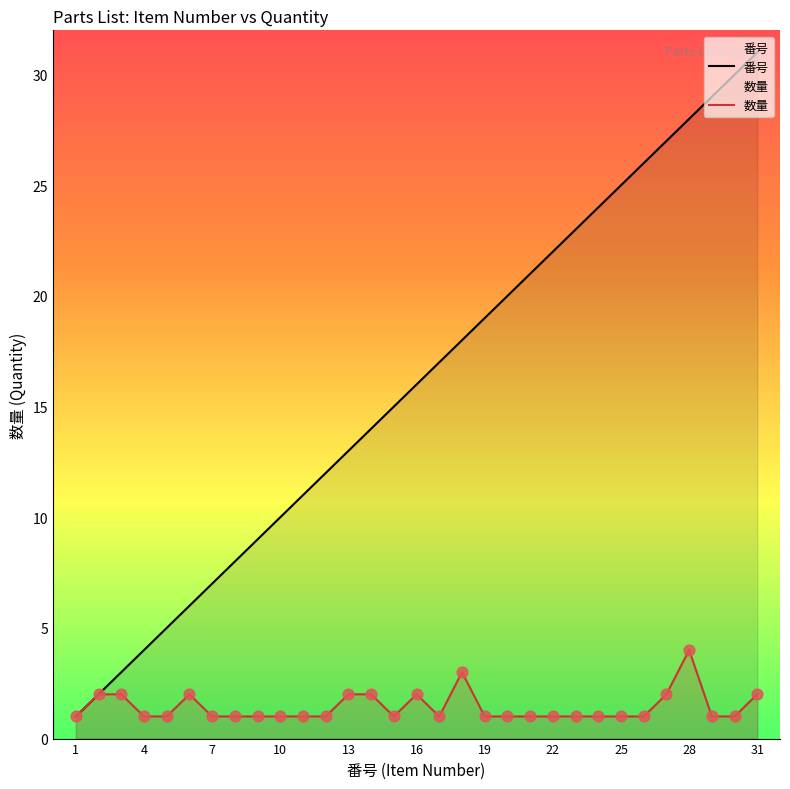

Which series reaches the minimum Y coordinate?

番号